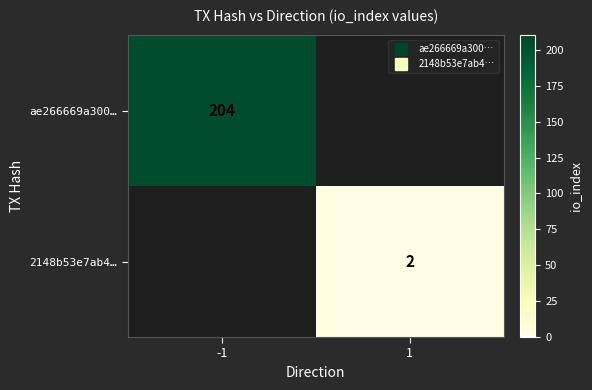

The 2148b53e7ab4… series shows 2.0 at 1. True or false?

True